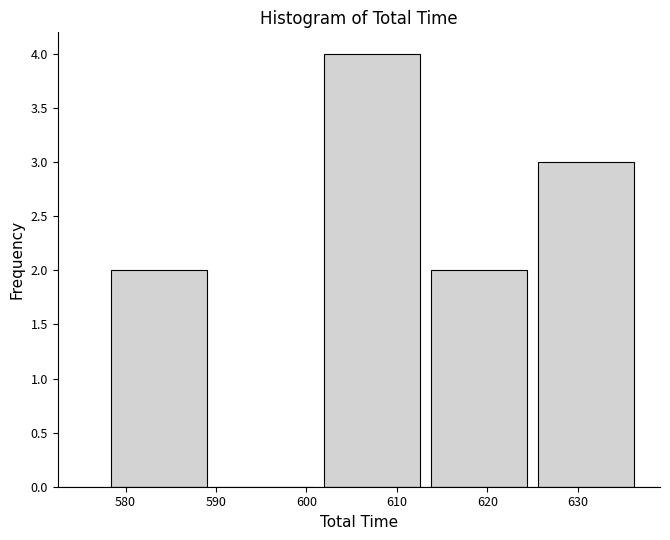

Over which range of the x-axis is the bar tallest?

602 to 614